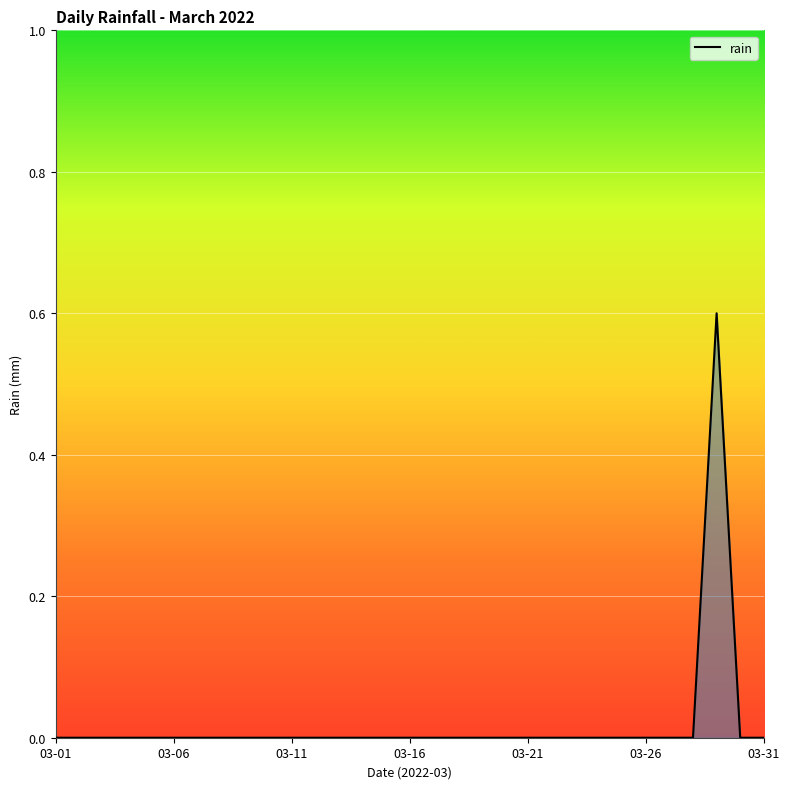

Reading left to right, what are all the values shown in this chart?

0.0	0.0	0.0	0.0	0.0	0.0	0.0	0.0	0.0	0.0	0.0	0.0	0.0	0.0	0.0	0.0	0.0	0.0	0.0	0.0	0.0	0.0	0.0	0.0	0.0	0.0	0.0	0.0	0.6	0.0	0.0